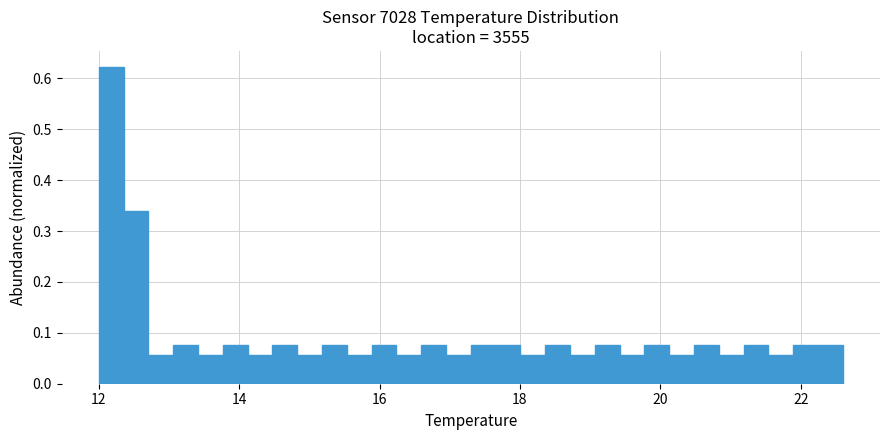

Read against the x-axis, roughly where is the centre of the tallest bar?

12.2